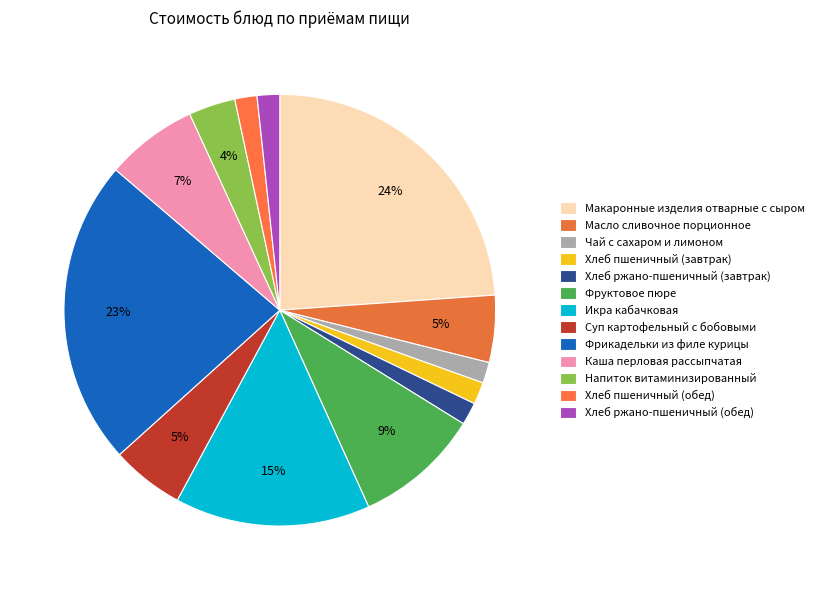

What percentage is the Хлеб пшеничный (завтрак) slice, to the nearest percent?

2%